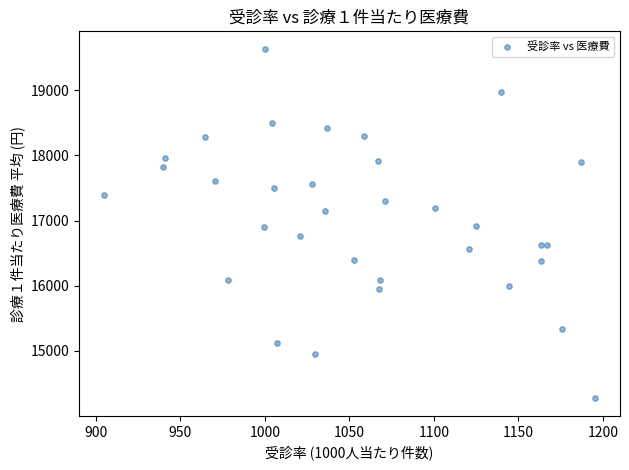

What is the range of X values (max minus min)?

291.1